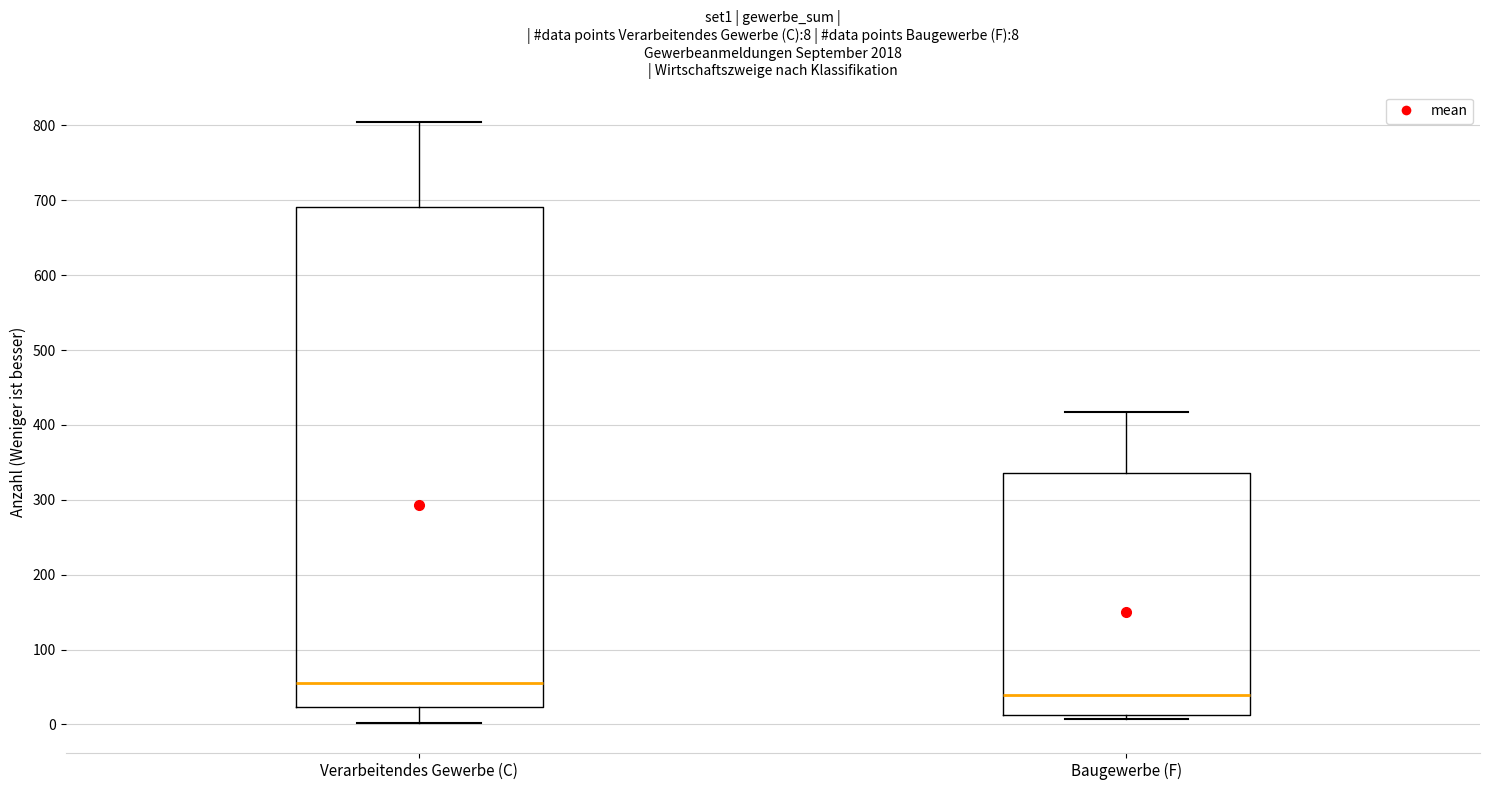

Which box's median line is the lowest?

Baugewerbe (F)